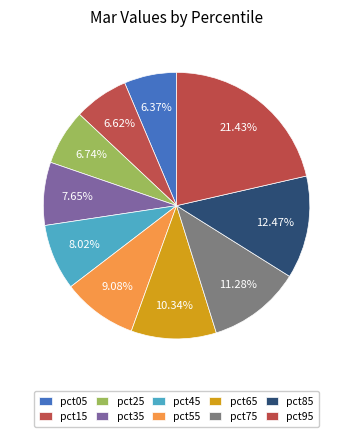

Count the number of slices in the pie.

10